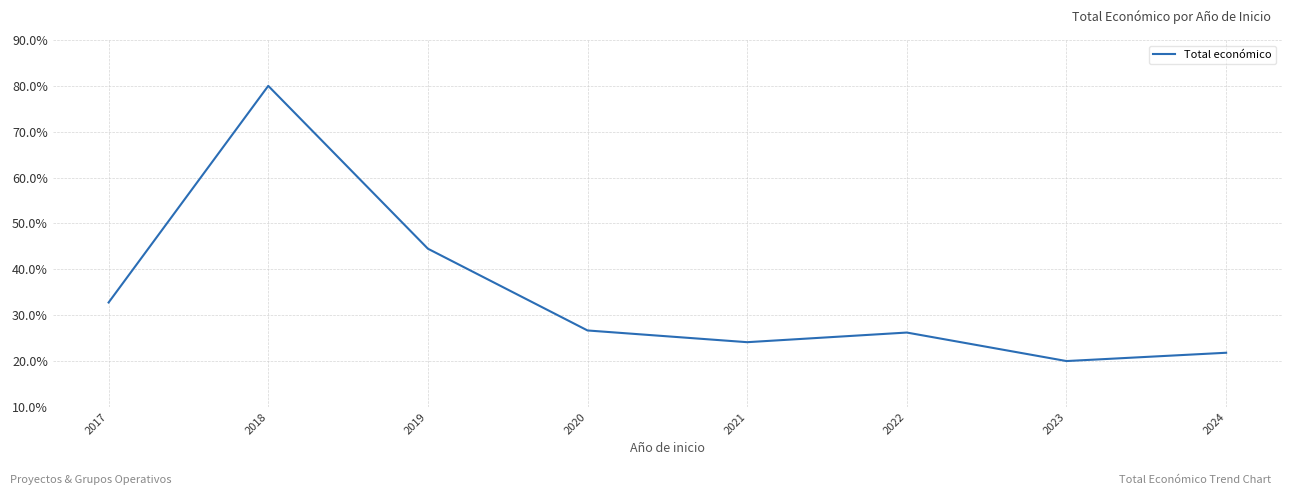

Which category has the lowest value across all series?

2023